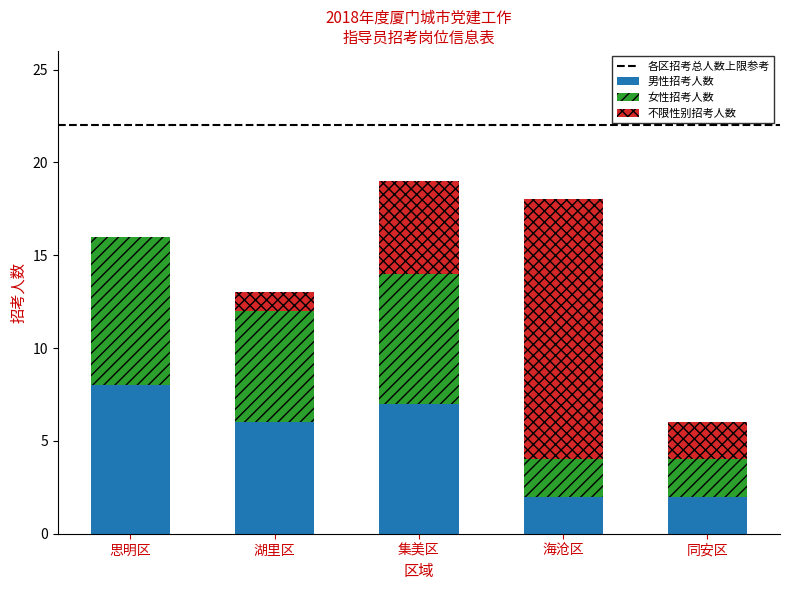

What value does the 男性招考人数 series have at 湖里区?

6